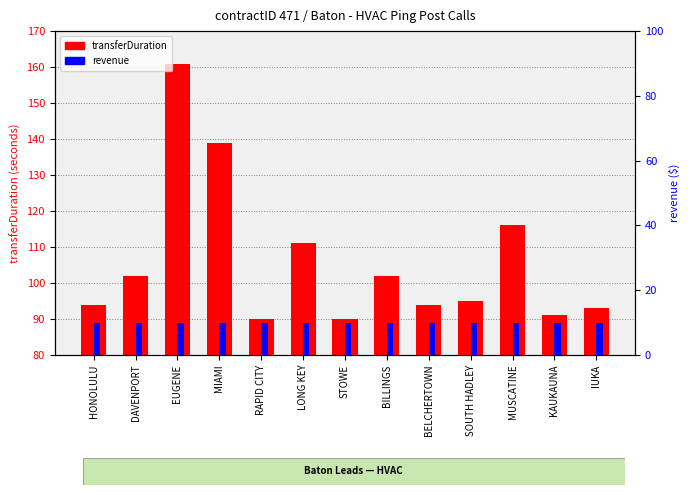

Which series changed the most between BELCHERTOWN and KAUKAUNA?

transferDuration